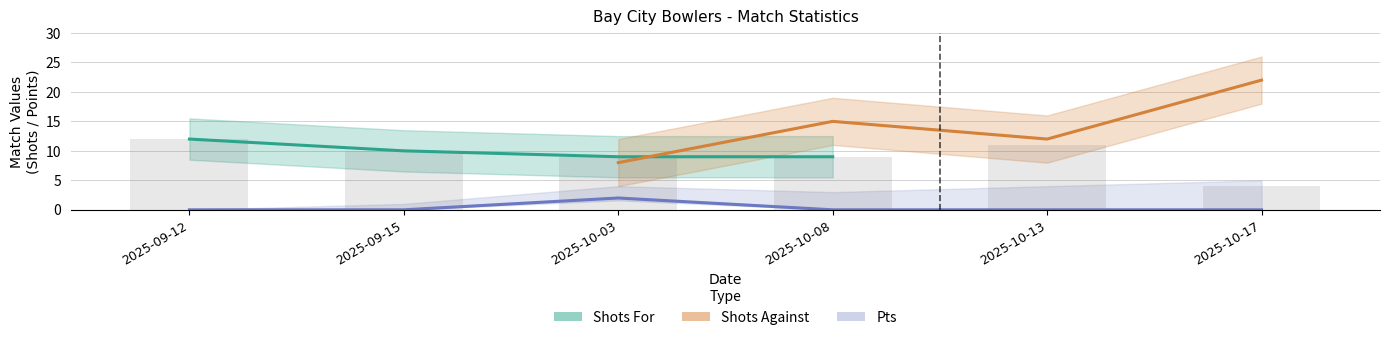

What is the label of the 2nd bar from the left?

2025-09-15